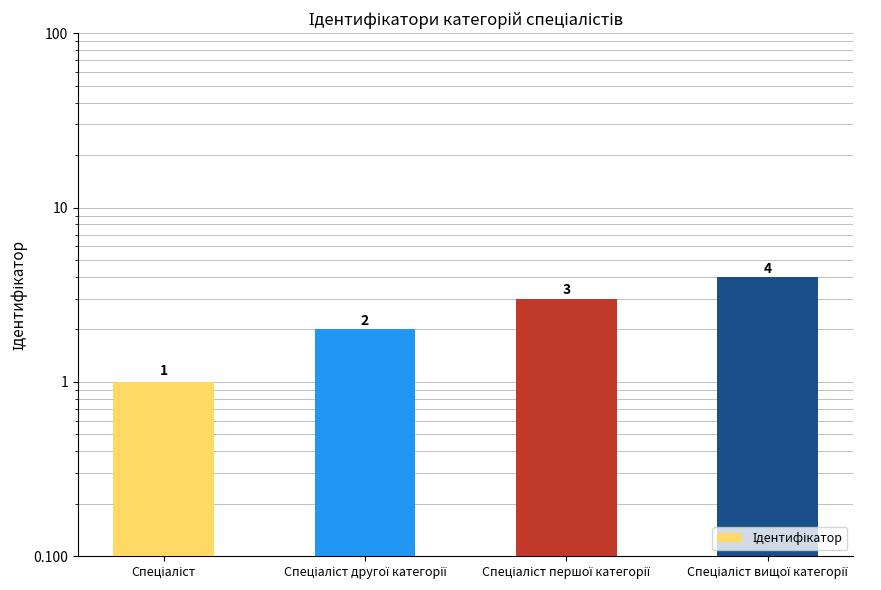

Rank the categories by value from lowest to highest.

Спеціаліст, Спеціаліст другої категорії, Спеціаліст першої категорії, Спеціаліст вищої категорії